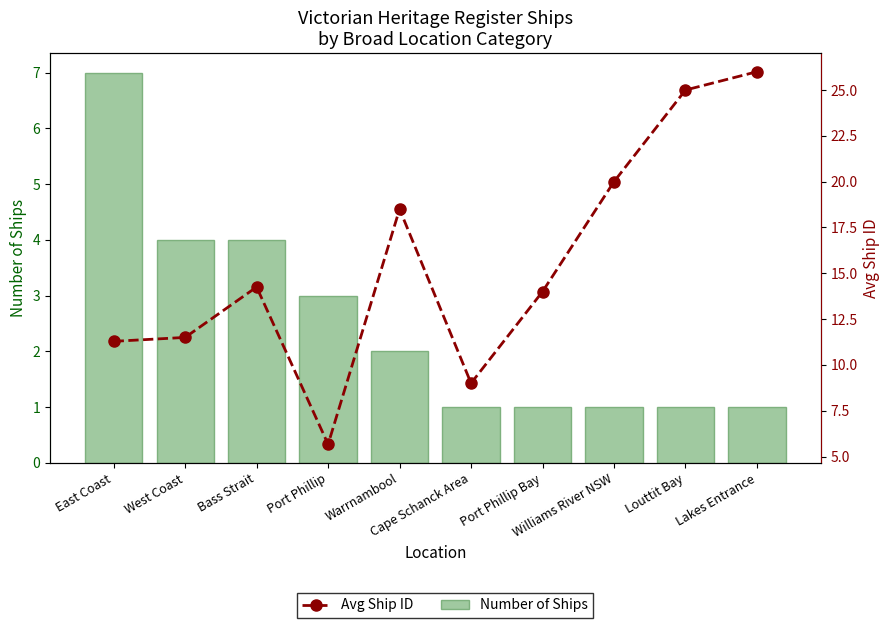

How many groups of bars are there?

10